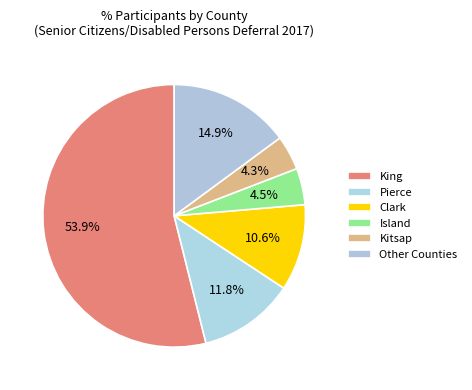

How many slices are in this pie chart?

6